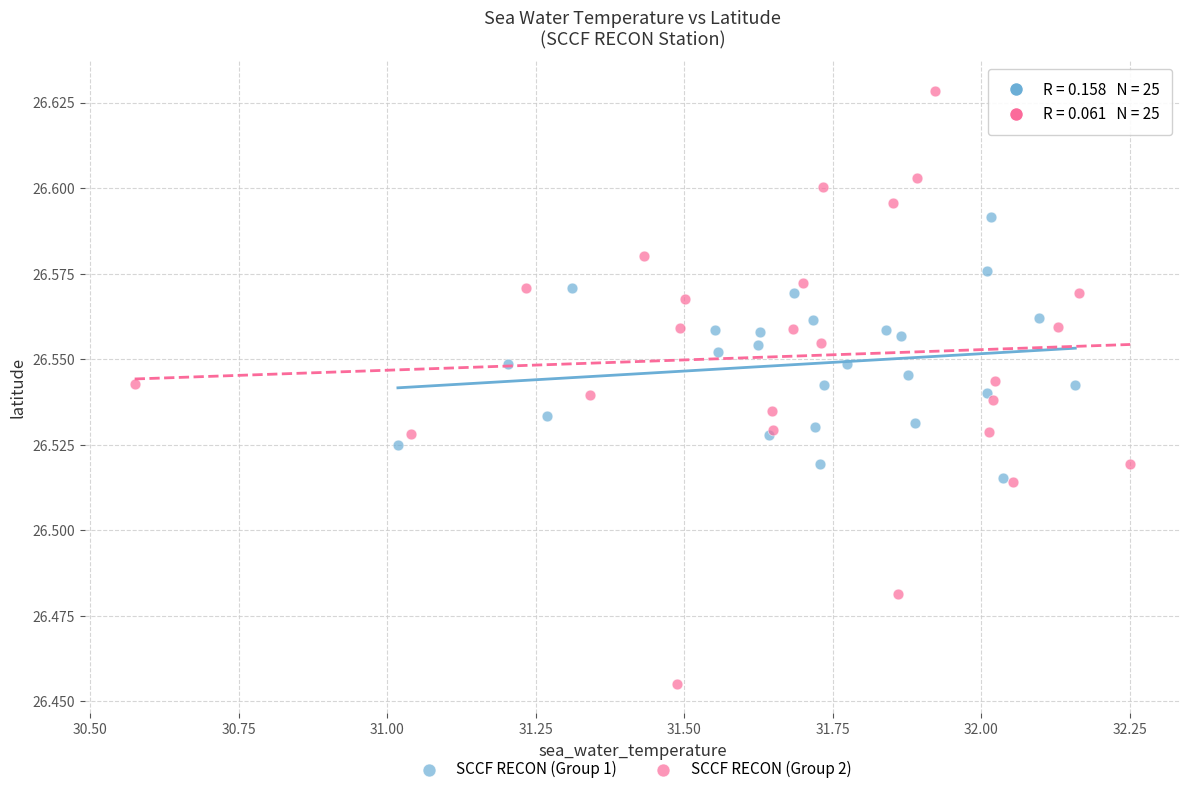

Which series contains the highest Y value?

SCCF RECON (Group 2)